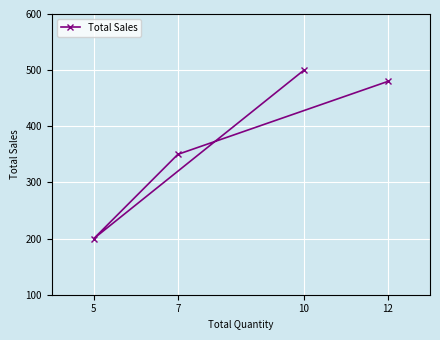

True or false: the data shows 316 at 5.

False